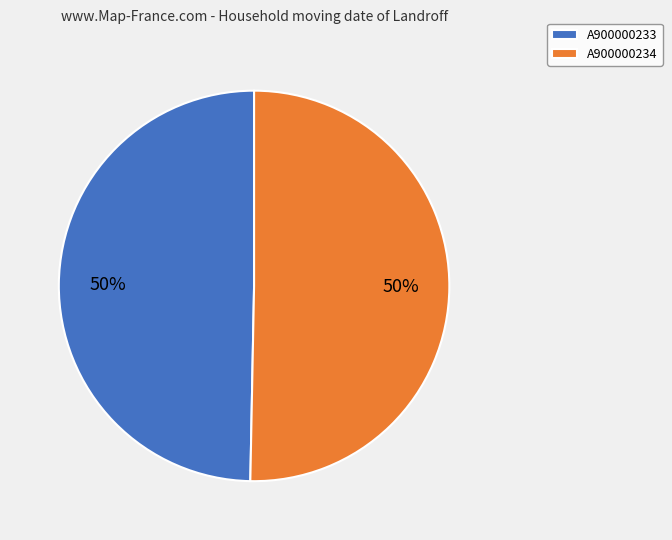

To the nearest percent, what is the combined percentage of A900000233 and A900000234?

100%